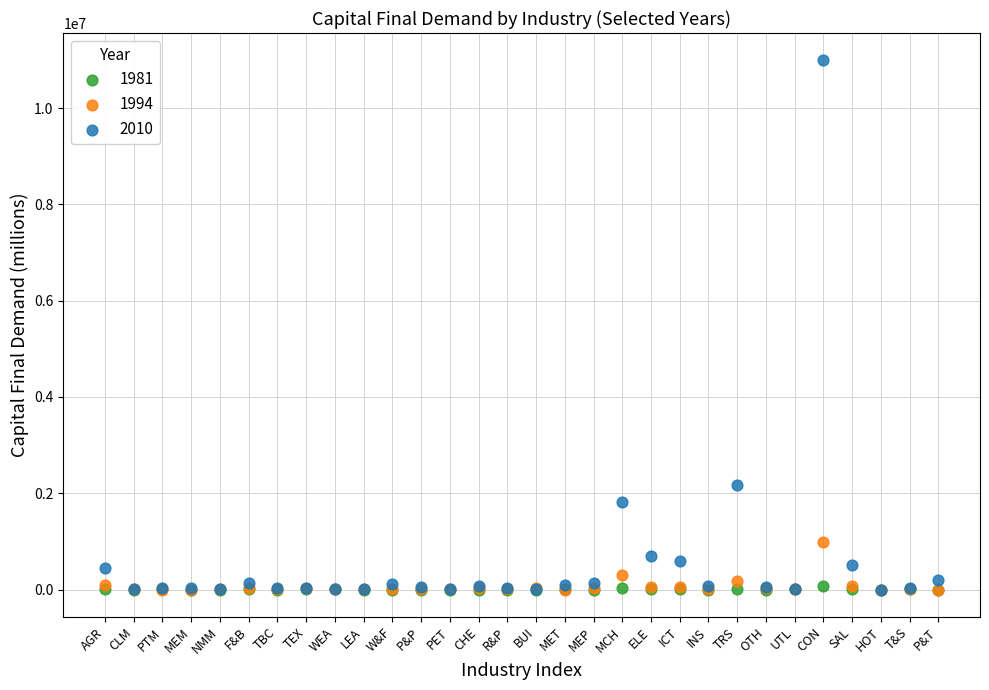

Which series has the widest spread of Y values?

2010